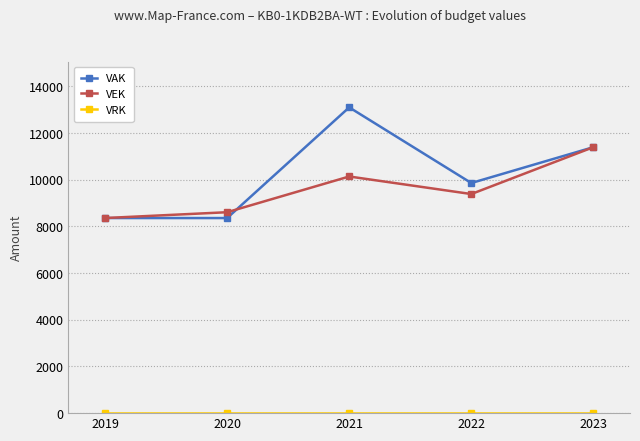

Which series has the largest total across all categories?

VAK